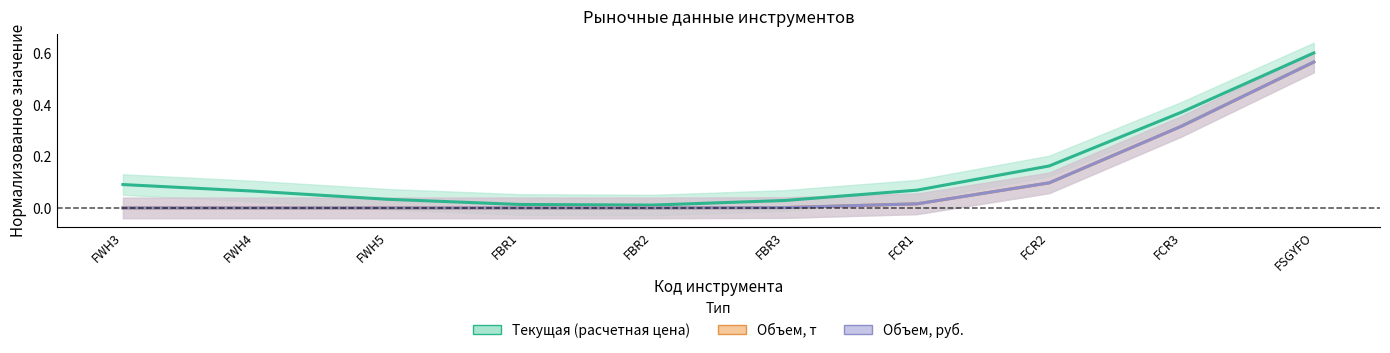

What is the difference between the Объем, руб. values at FWH5 and FCR3?

0.3